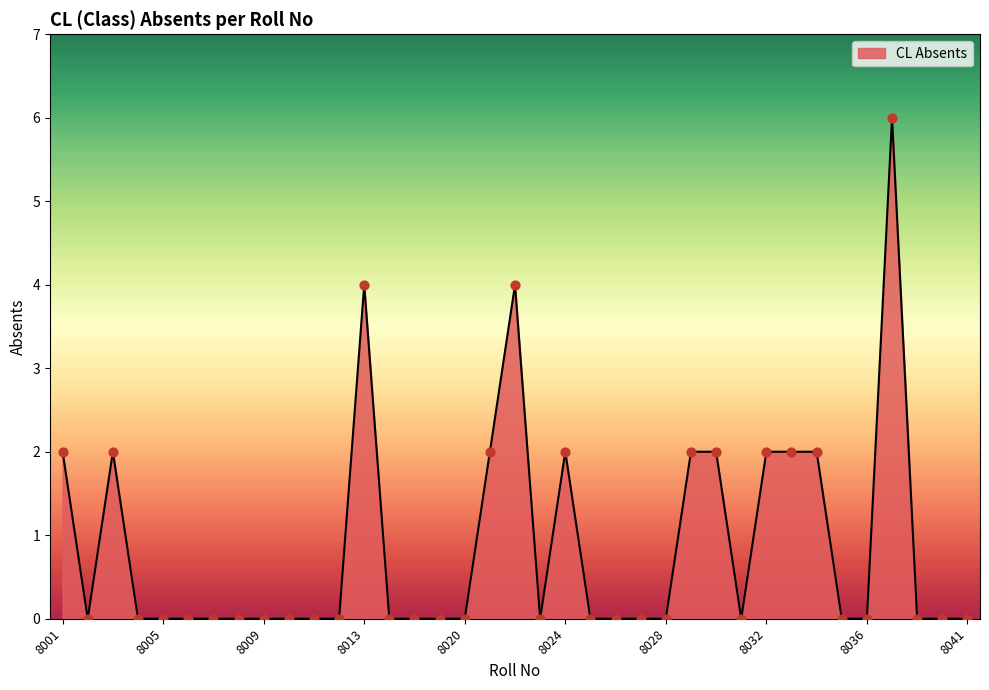

What is the maximum value shown in the chart?

6